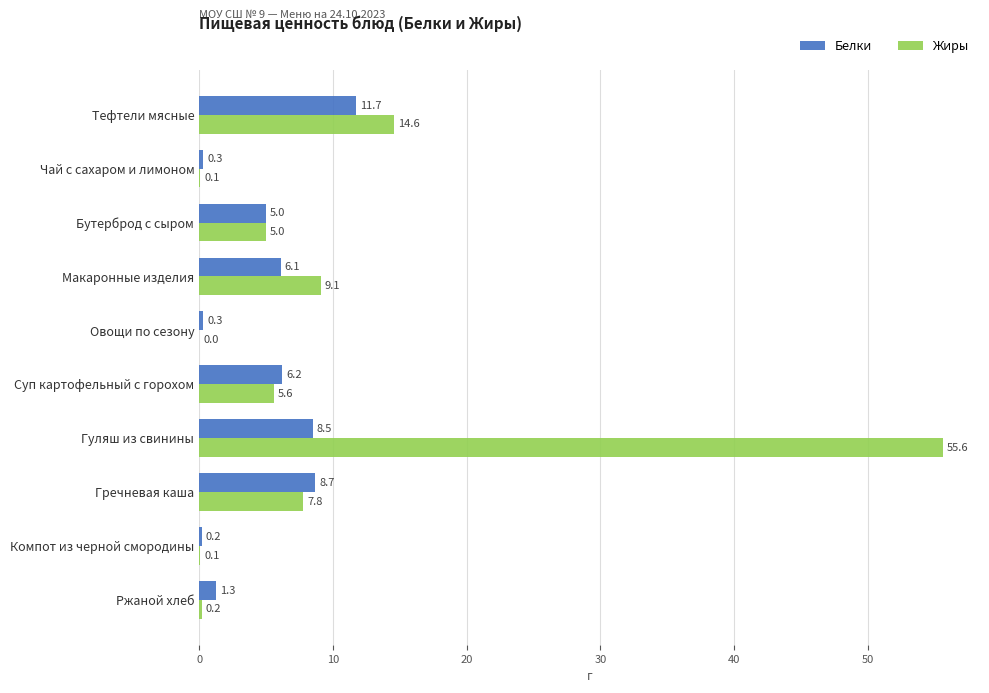

What is the sum of all Жиры values?

98.1